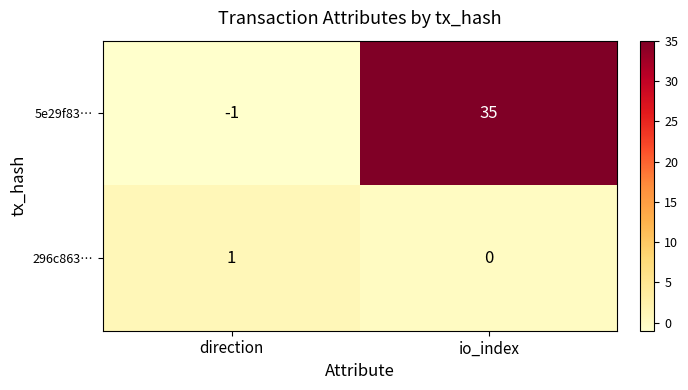

Which category has the highest value across all series?

io_index